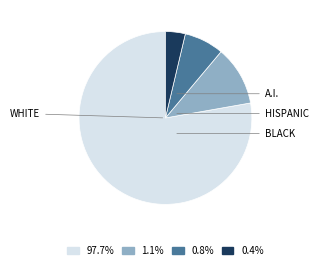

Is there a majority slice in this chart?

Yes